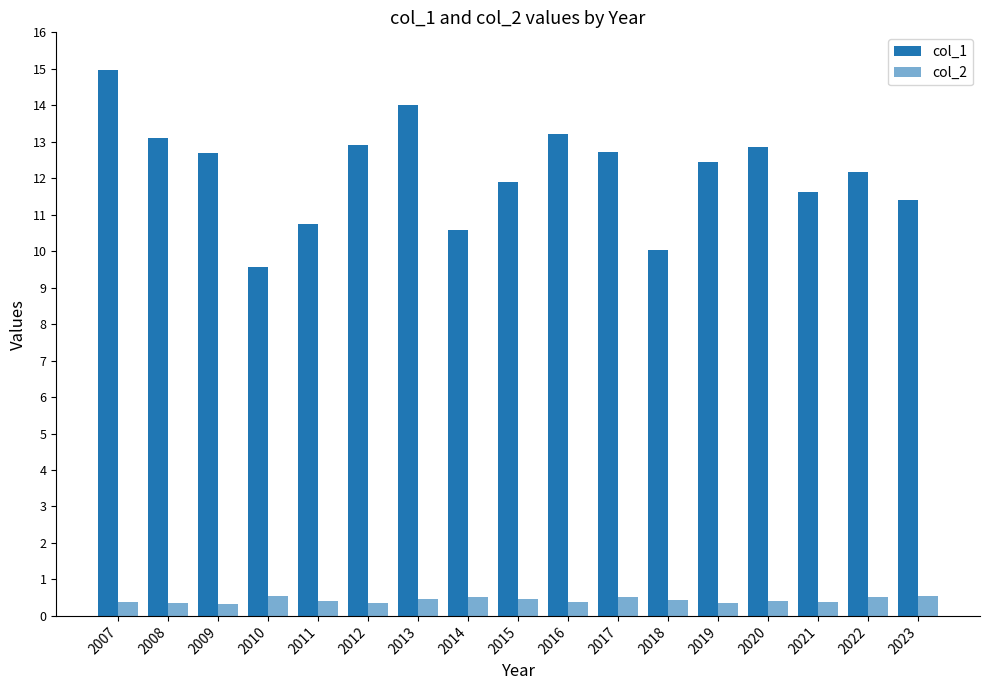

Between 2020 and 2018, which is larger?

2020